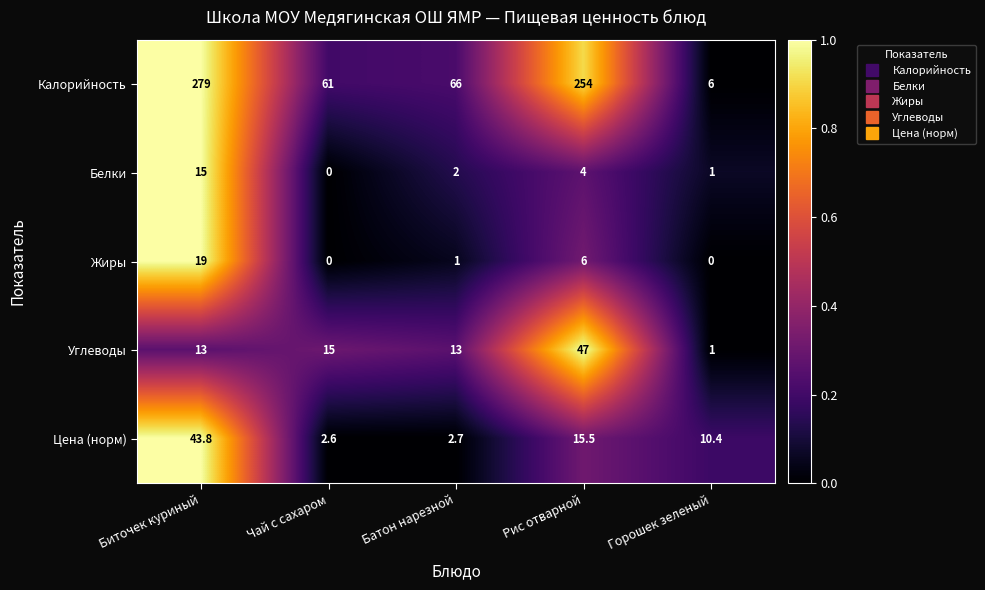

Which series has the largest range (max minus min)?

Калорийность